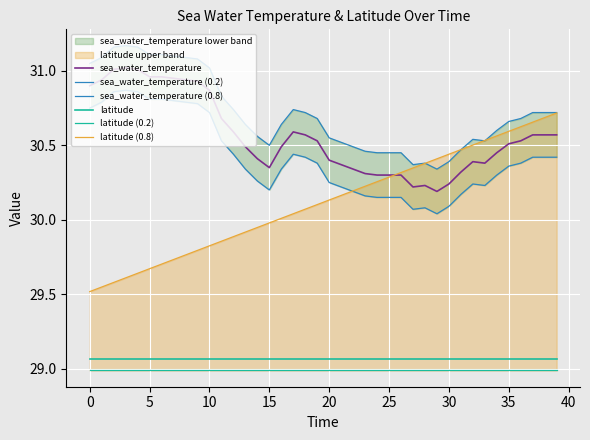

True or false: sea_water_temperature (0.8) has a value of 40.3 at 35.

False